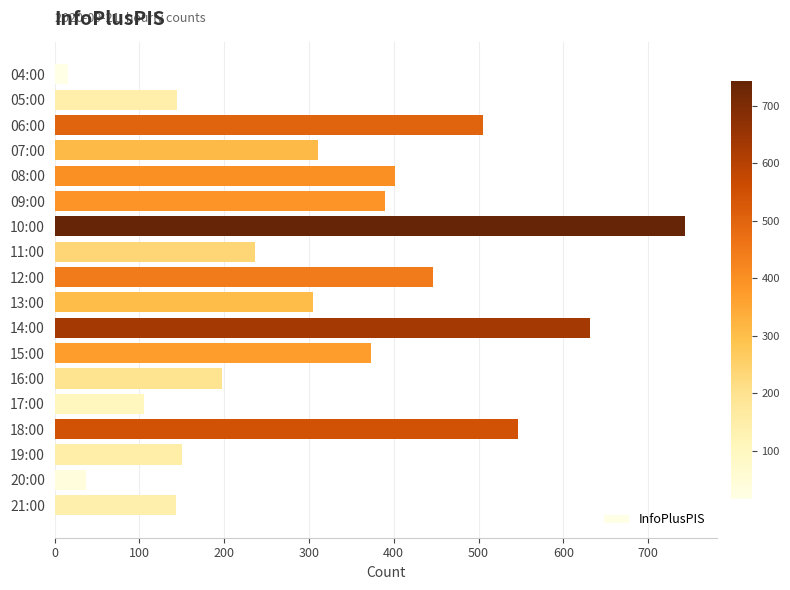

Between 09:00 and 07:00, which is larger?

09:00